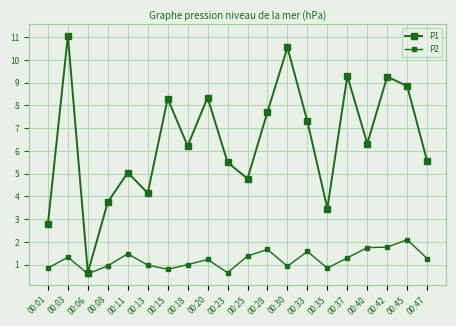

What is the value of the P1 point at the 8th from the left?

6.2